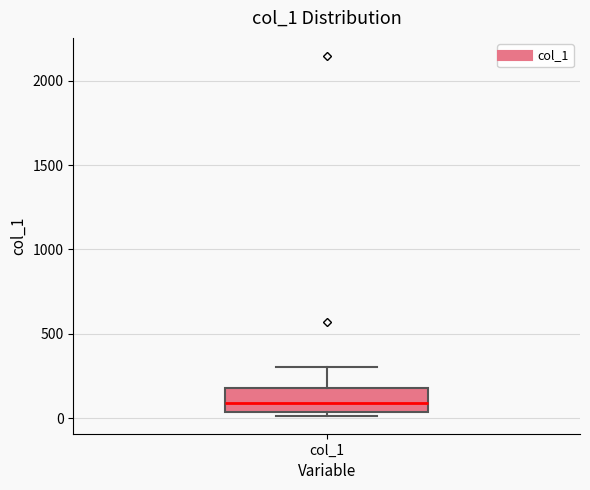

Transcribe this box plot: give where the median line is, the range the box spans, and where the two whiskers end, as read against the y-axis. The values are not printed on the chart, so give them approximately, as read against the axis.

median 100, box 50 to 200, whiskers 0 to 300